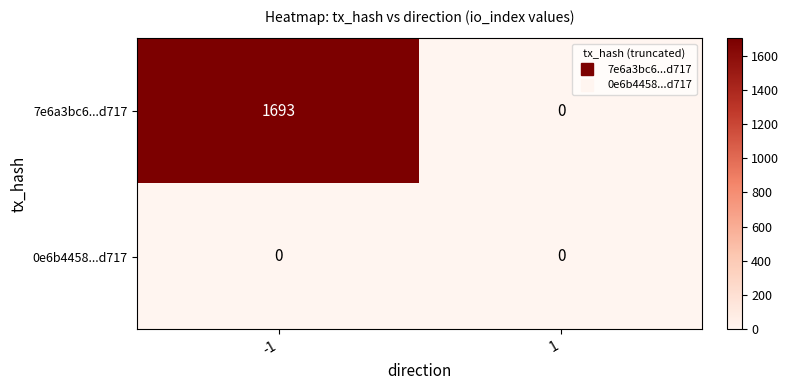

At which category is the sum across all series the highest?

-1